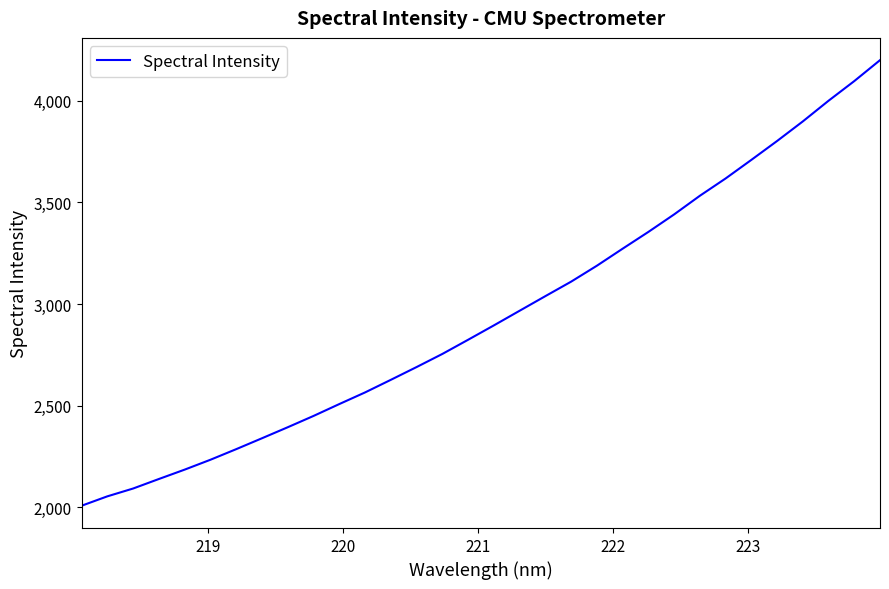

How many values are below 2894?

16